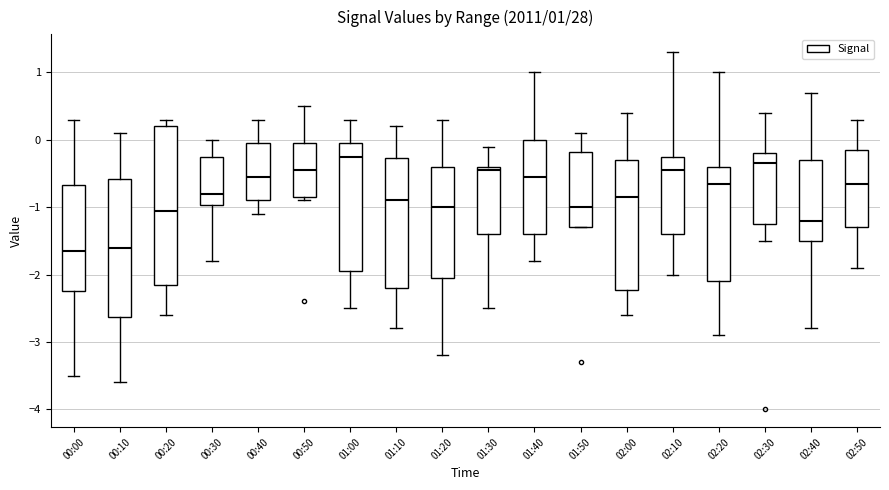

Which box is the tallest, from its lower edge to its upper edge?

00:20